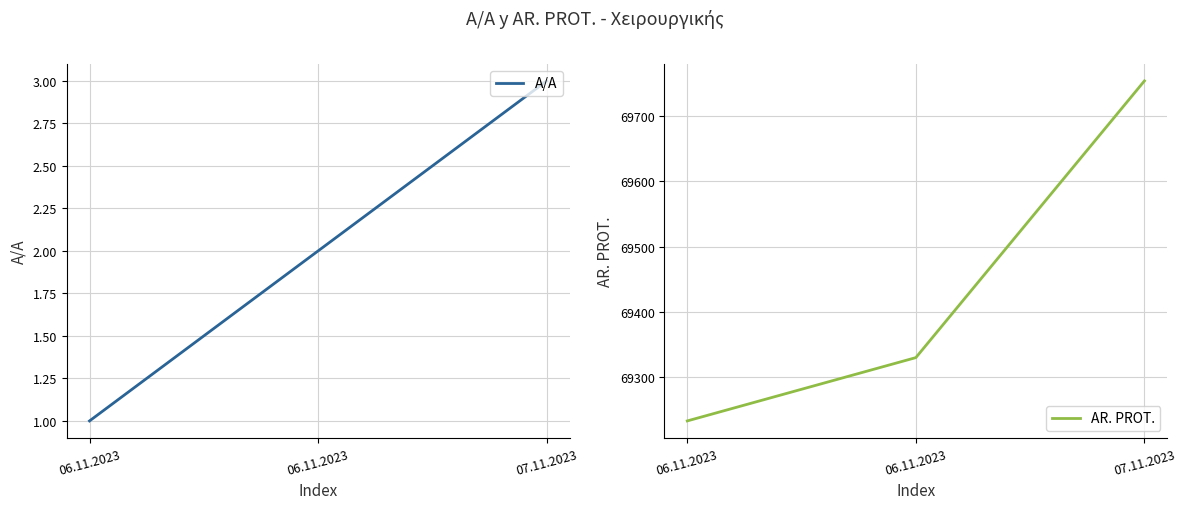

What is the sum of all A/A values?

6